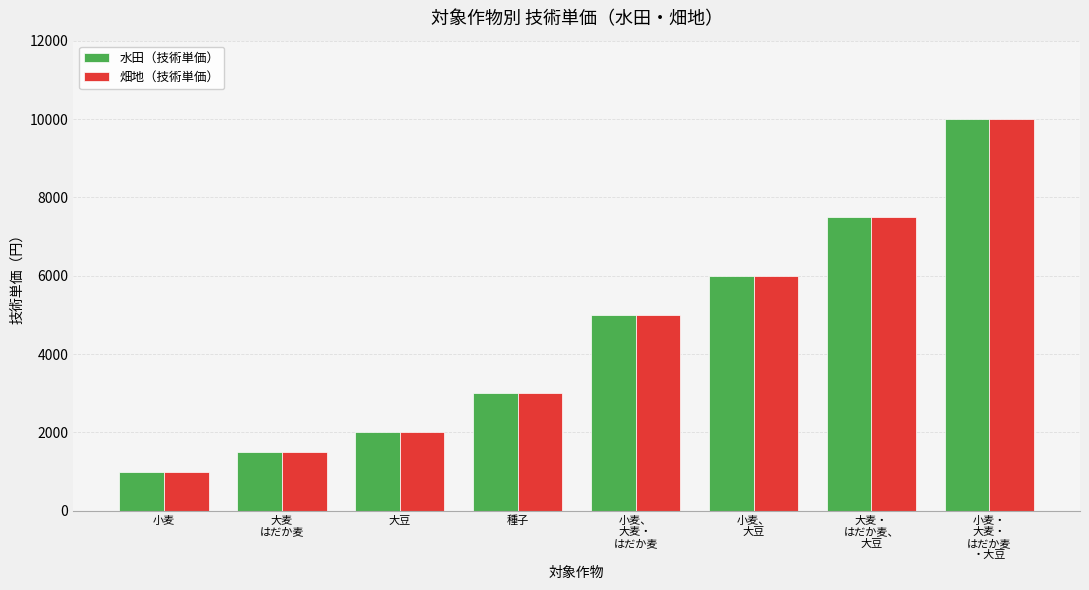

At which category is the sum across all series the highest?

小麦・
大麦・
はだか麦
・大豆